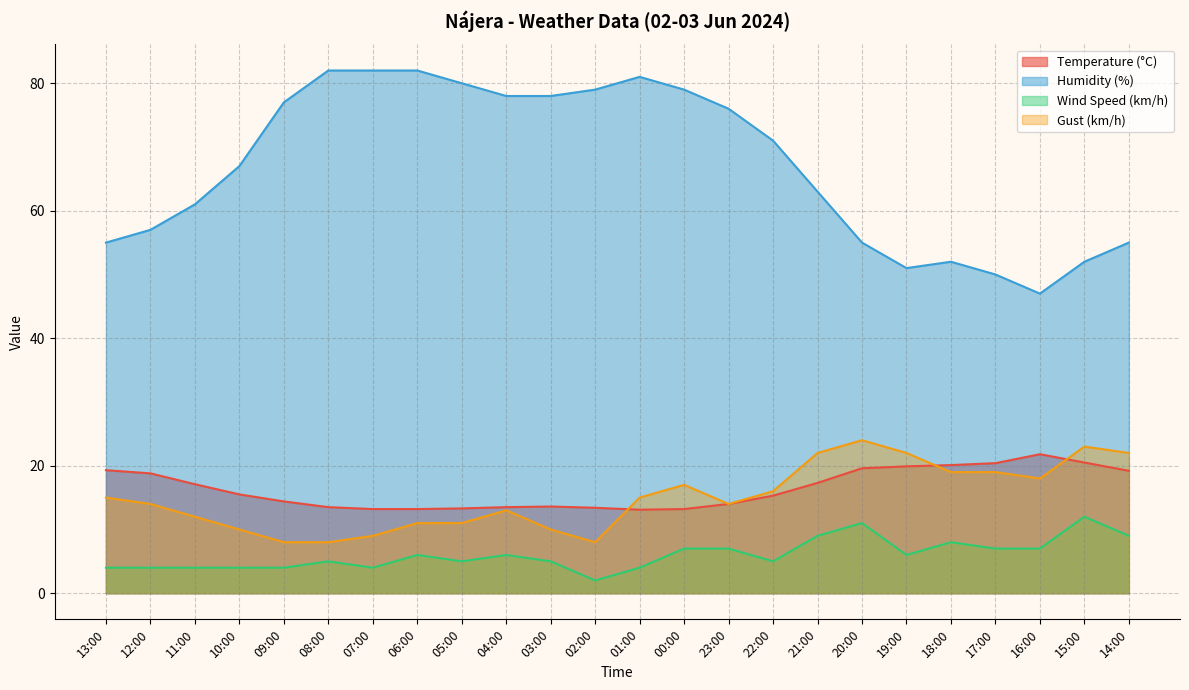

Which category has the lowest value in the Humidity (%) series?

16:00